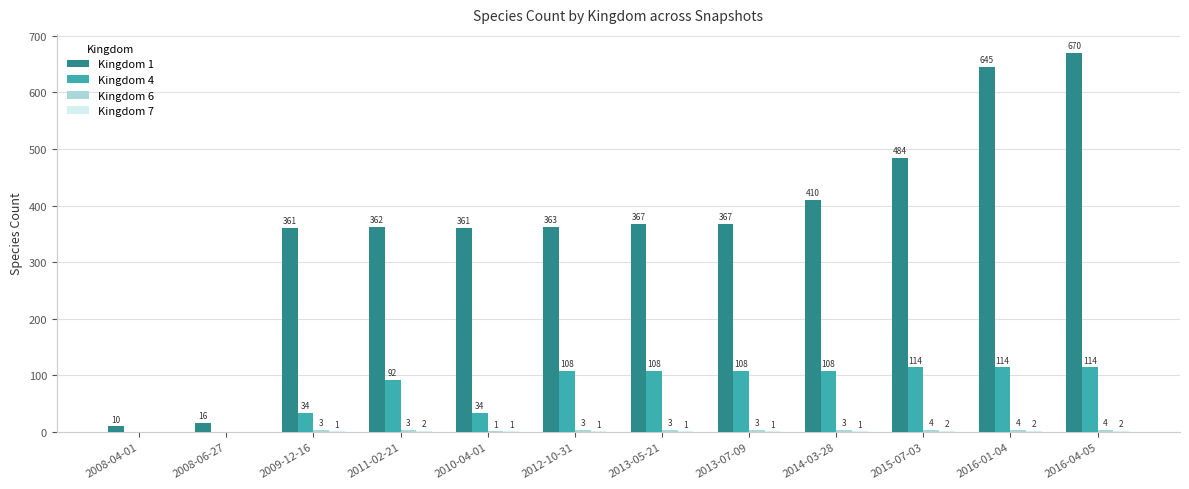

What is the spread (max minus min) of values at 2016-01-04?

643